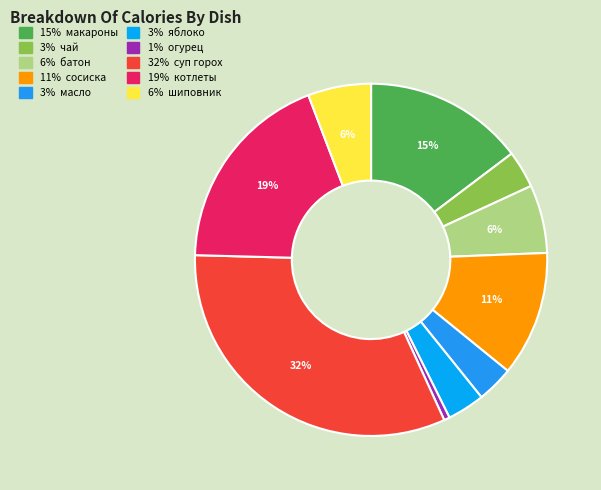

Which category has the biggest portion of the pie?

суп с бобовыми